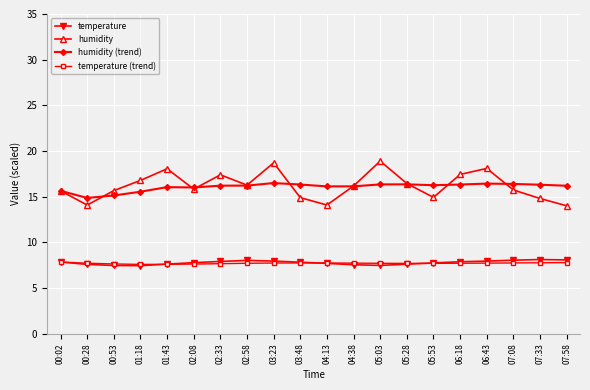

What is the greatest value displayed?

18.9